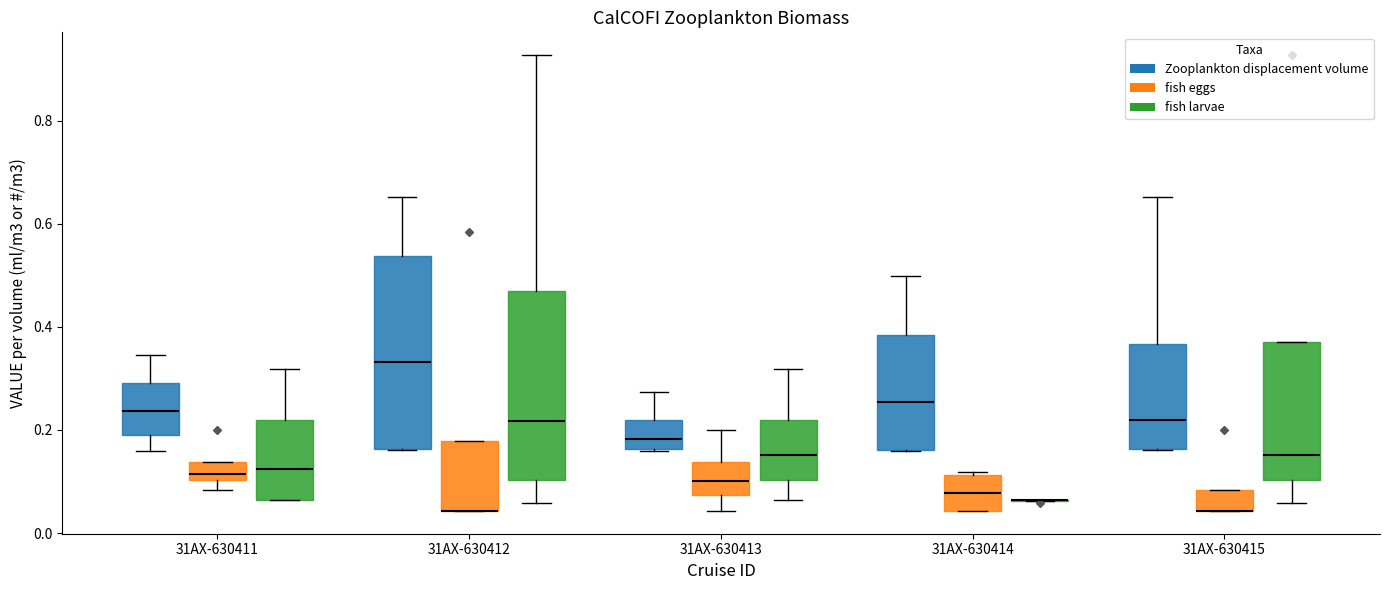

Reading left to right, transcribe this box plot: for each box, give where its median line is, the range the box spans, and where its two whiskers end, as read against the y-axis. The values are not printed on the chart, so give them approximately, as read against the axis.

31AX-630411 (Zooplankton displacement volume): median 0.24, box 0.20 to 0.30, whiskers 0.16 to 0.34
31AX-630411 (fish eggs): median 0.12, box 0.10 to 0.14, whiskers 0.08 to 0.14
31AX-630411 (fish larvae): median 0.12, box 0.06 to 0.22, whiskers 0.06 to 0.32
31AX-630412 (Zooplankton displacement volume): median 0.34, box 0.16 to 0.54, whiskers 0.16 to 0.66
31AX-630412 (fish eggs): median 0.04 (drawn on the box's lower edge), box 0.04 to 0.18, whiskers 0.04 to 0.18
31AX-630412 (fish larvae): median 0.22, box 0.10 to 0.48, whiskers 0.06 to 0.92
31AX-630413 (Zooplankton displacement volume): median 0.18, box 0.16 to 0.22, whiskers 0.16 to 0.28
31AX-630413 (fish eggs): median 0.10, box 0.08 to 0.14, whiskers 0.04 to 0.20
31AX-630413 (fish larvae): median 0.16, box 0.10 to 0.22, whiskers 0.06 to 0.32
31AX-630414 (Zooplankton displacement volume): median 0.26, box 0.16 to 0.38, whiskers 0.16 to 0.50
31AX-630414 (fish eggs): median 0.08, box 0.04 to 0.12, whiskers 0.04 to 0.12
31AX-630414 (fish larvae): box collapsed to a line at 0.06, whiskers 0.06 to 0.06
31AX-630415 (Zooplankton displacement volume): median 0.22, box 0.16 to 0.36, whiskers 0.16 to 0.66
31AX-630415 (fish eggs): median 0.04 (drawn on the box's lower edge), box 0.04 to 0.08, whiskers 0.04 to 0.08
31AX-630415 (fish larvae): median 0.16, box 0.10 to 0.38, whiskers 0.06 to 0.38